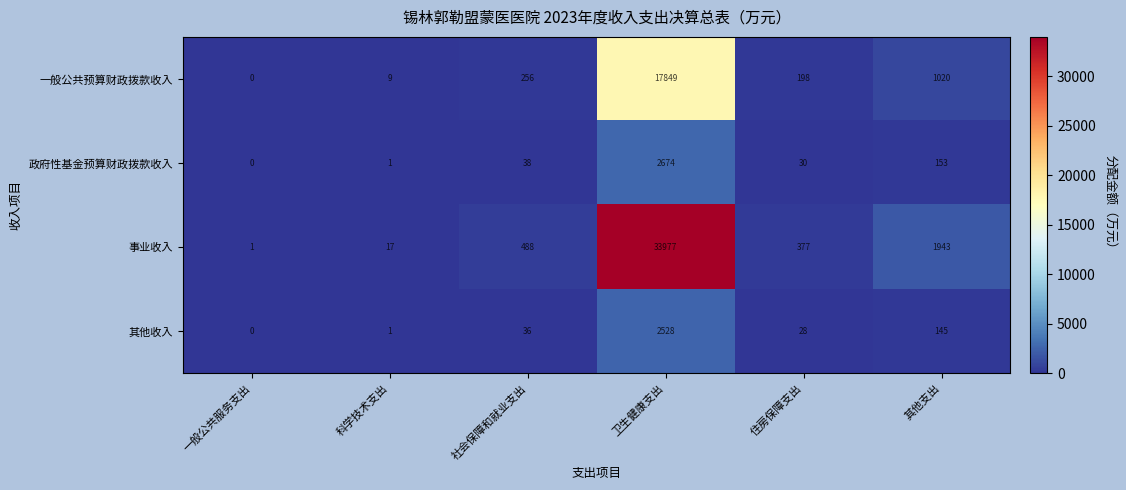

Which series changed the most between 科学技术支出 and 卫生健康支出?

事业收入